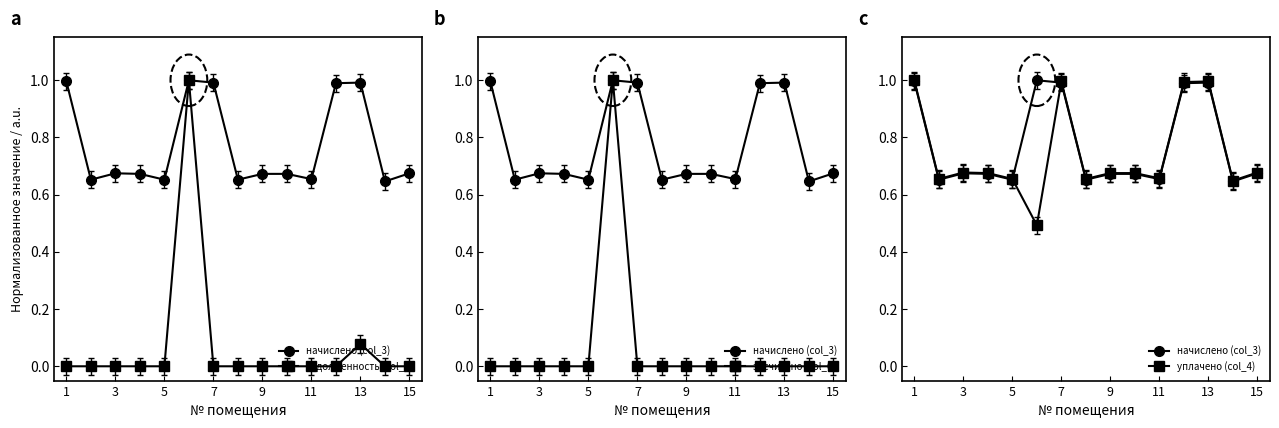

Rank the series by their maximum value, from lowest to highest.

начислено (col_3), задолженность (col_1), засчитано (col_6), уплачено (col_4)